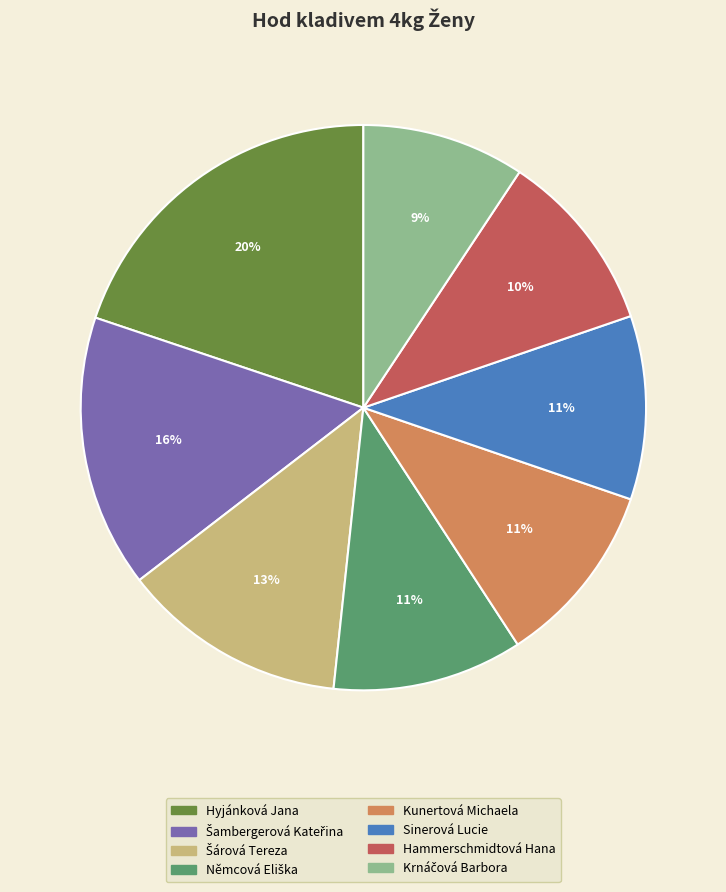

How many slices are in this pie chart?

8